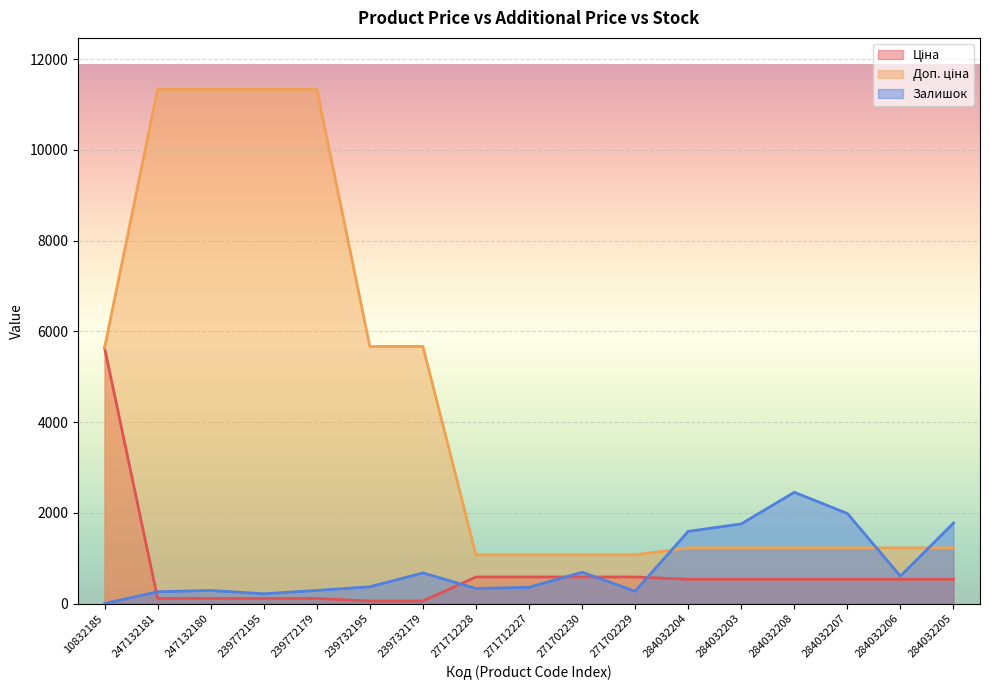

Between which two adjacent categories do Доп. ціна and Залишок first intersect?

271702229 and 284032204